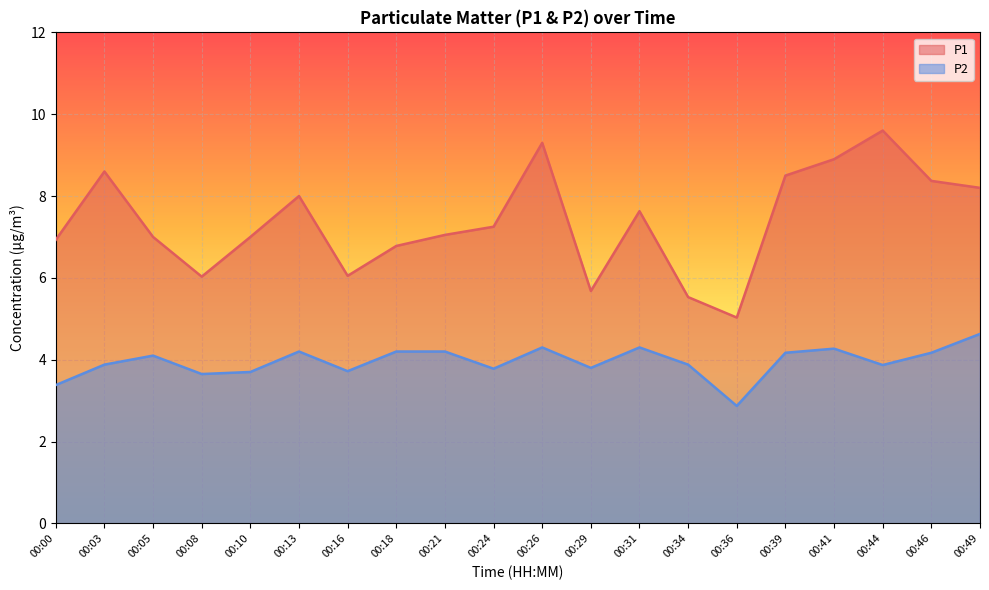

Is it true that P2 equals 3.7 at 00:10?

True